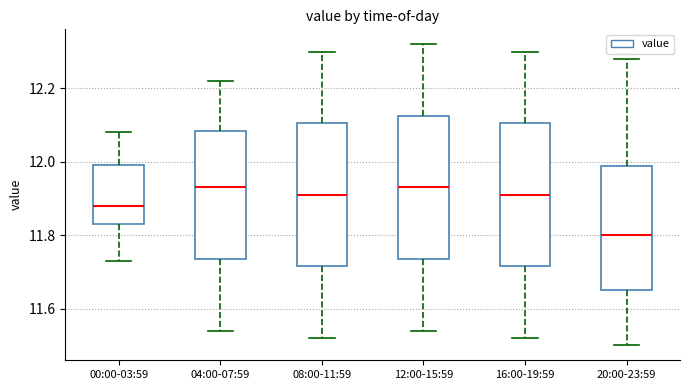

Reading left to right, read every box against the y-axis: the position of its median line, the range the box covers, and the ends of its whiskers. The values are not printed on the chart, so give them approximately, as read against the axis.

00:00-03:59: median 11.88, box 11.84 to 12.00, whiskers 11.74 to 12.08
04:00-07:59: median 11.94, box 11.74 to 12.08, whiskers 11.54 to 12.22
08:00-11:59: median 11.92, box 11.72 to 12.10, whiskers 11.52 to 12.30
12:00-15:59: median 11.94, box 11.74 to 12.12, whiskers 11.54 to 12.32
16:00-19:59: median 11.92, box 11.72 to 12.10, whiskers 11.52 to 12.30
20:00-23:59: median 11.80, box 11.66 to 11.98, whiskers 11.50 to 12.28